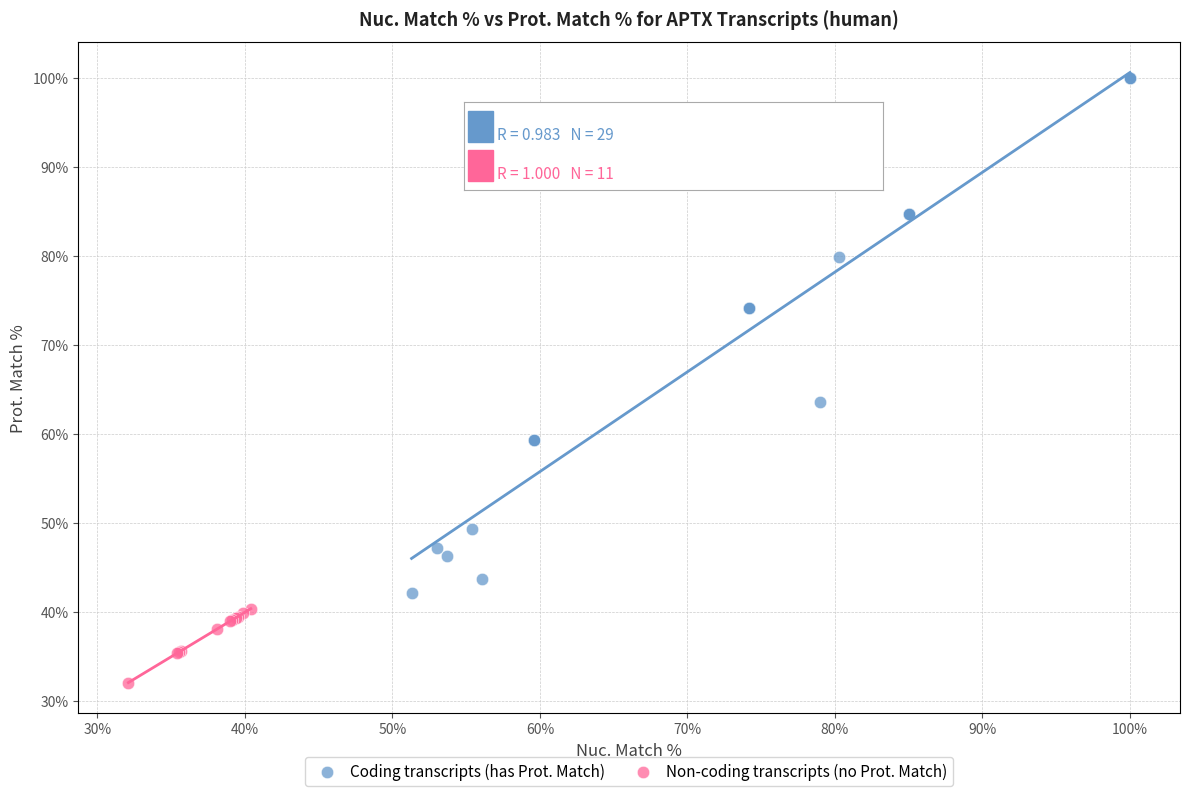

Which series contains the lowest Y value?

Non-coding transcripts (no Prot. Match)